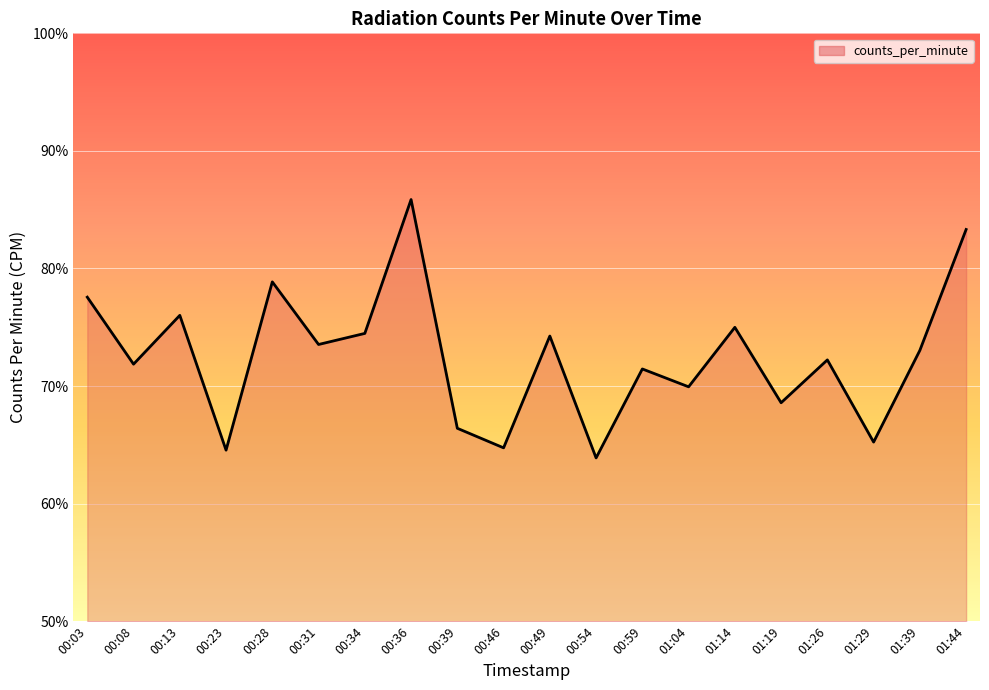

What position from the left is 00:36?

8